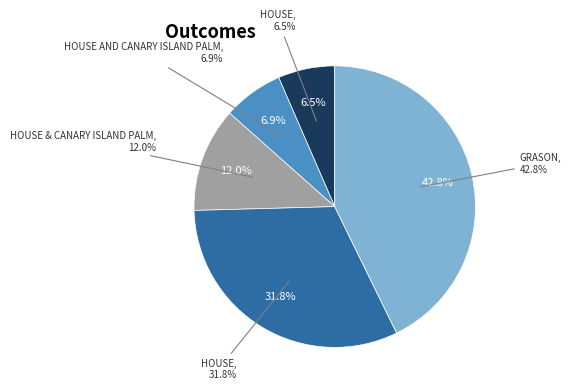

What percentage is the HOUSE & CANARY ISLAND PALM slice, to the nearest percent?

12%